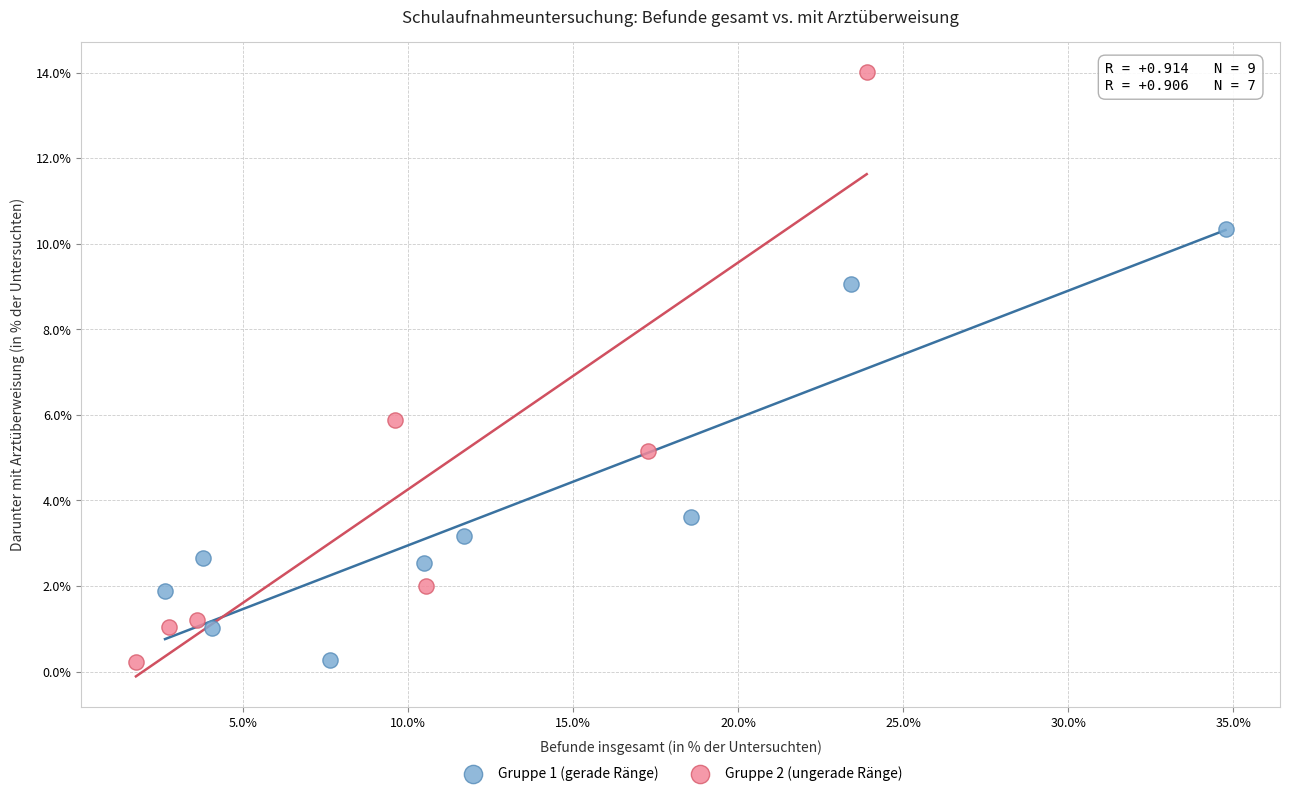

Which series has the widest spread of Y values?

Gruppe 2 (ungerade Ränge)